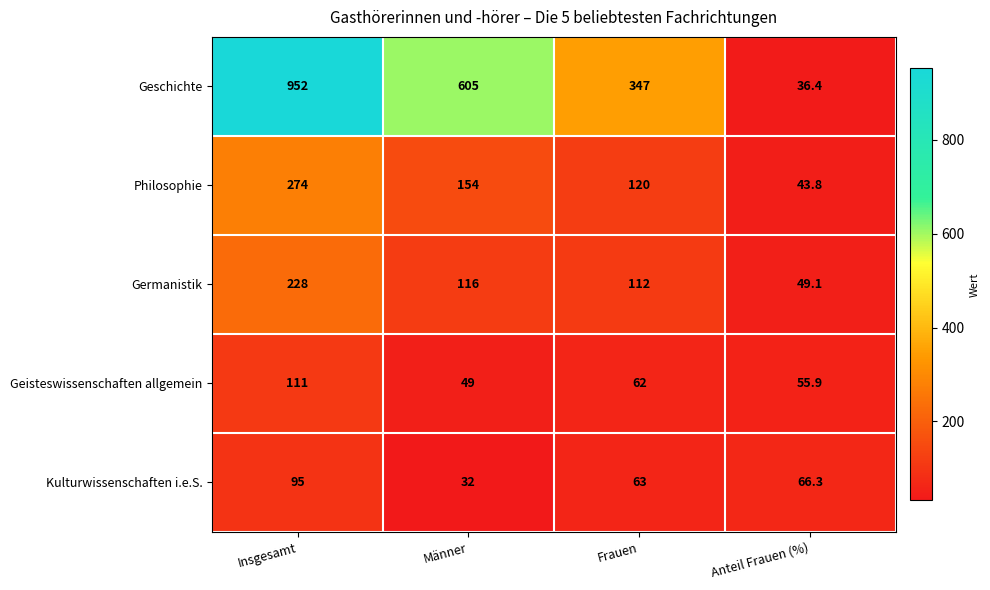

What is the greatest value displayed?

952.0